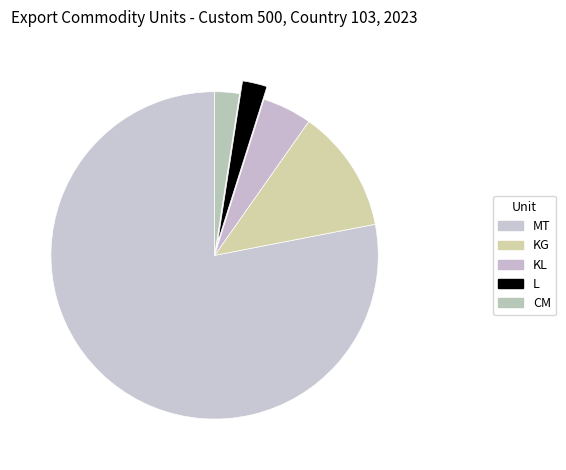

Which category has the biggest portion of the pie?

MT